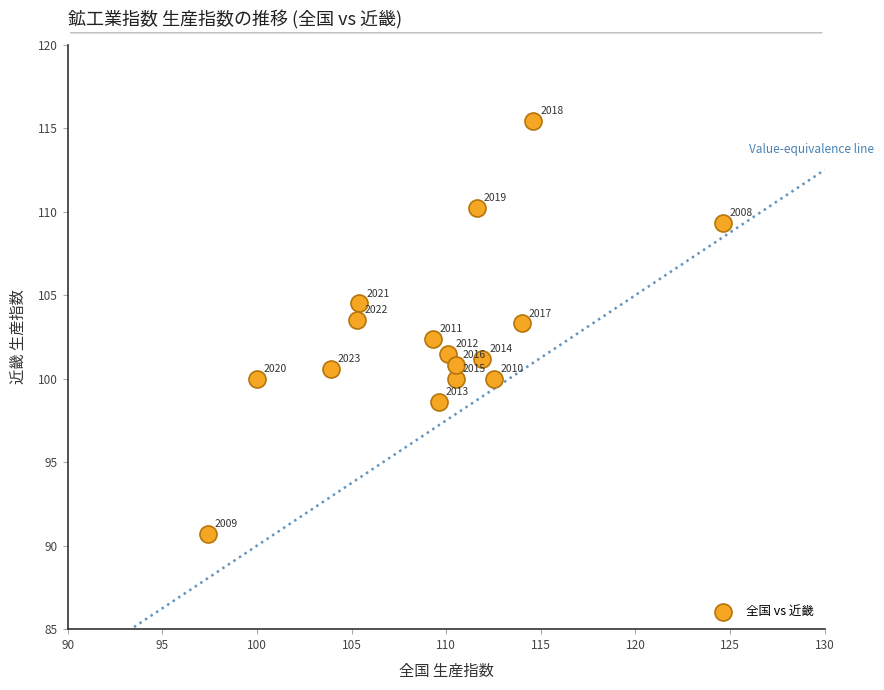

What is the range of Y values (max minus min)?

24.7